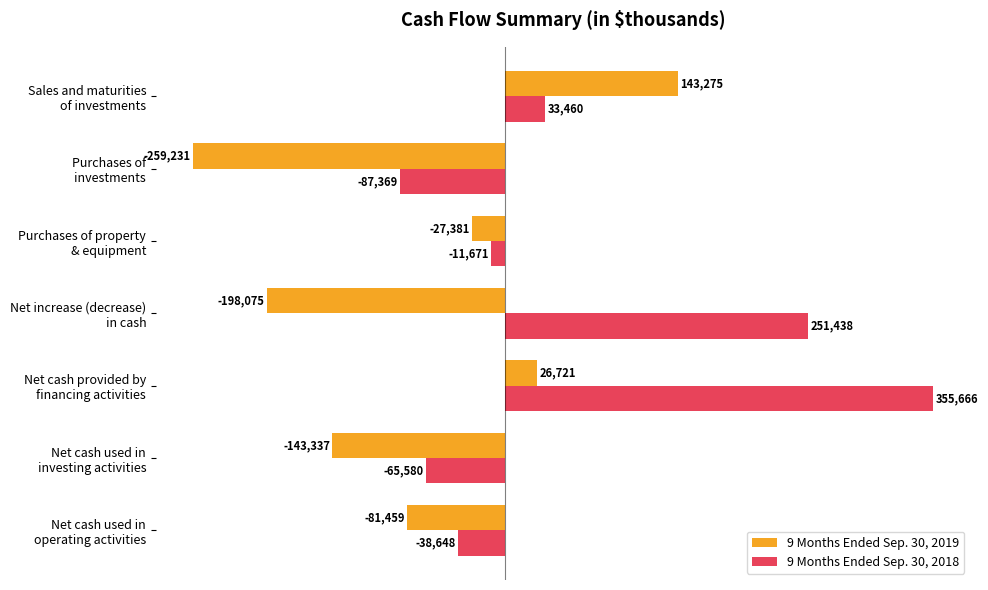

Which series has the largest total across all categories?

9 Months Ended Sep. 30, 2018